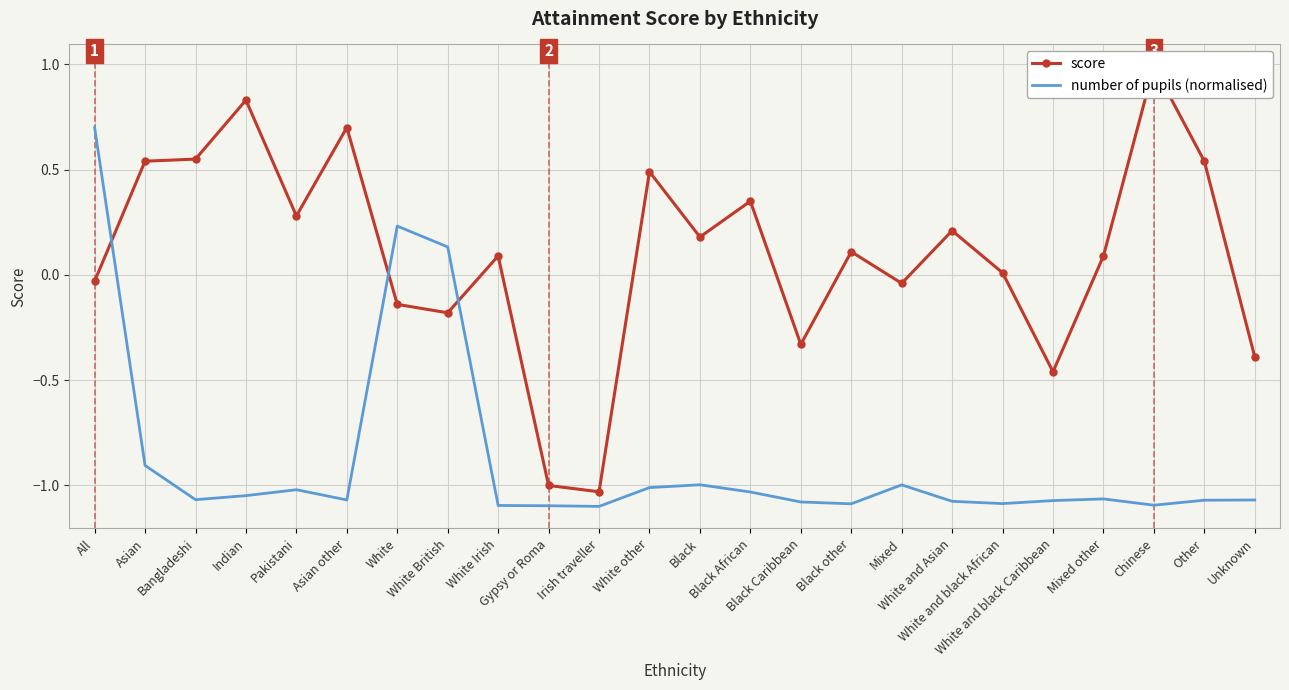

Which series has the widest spread of values?

score